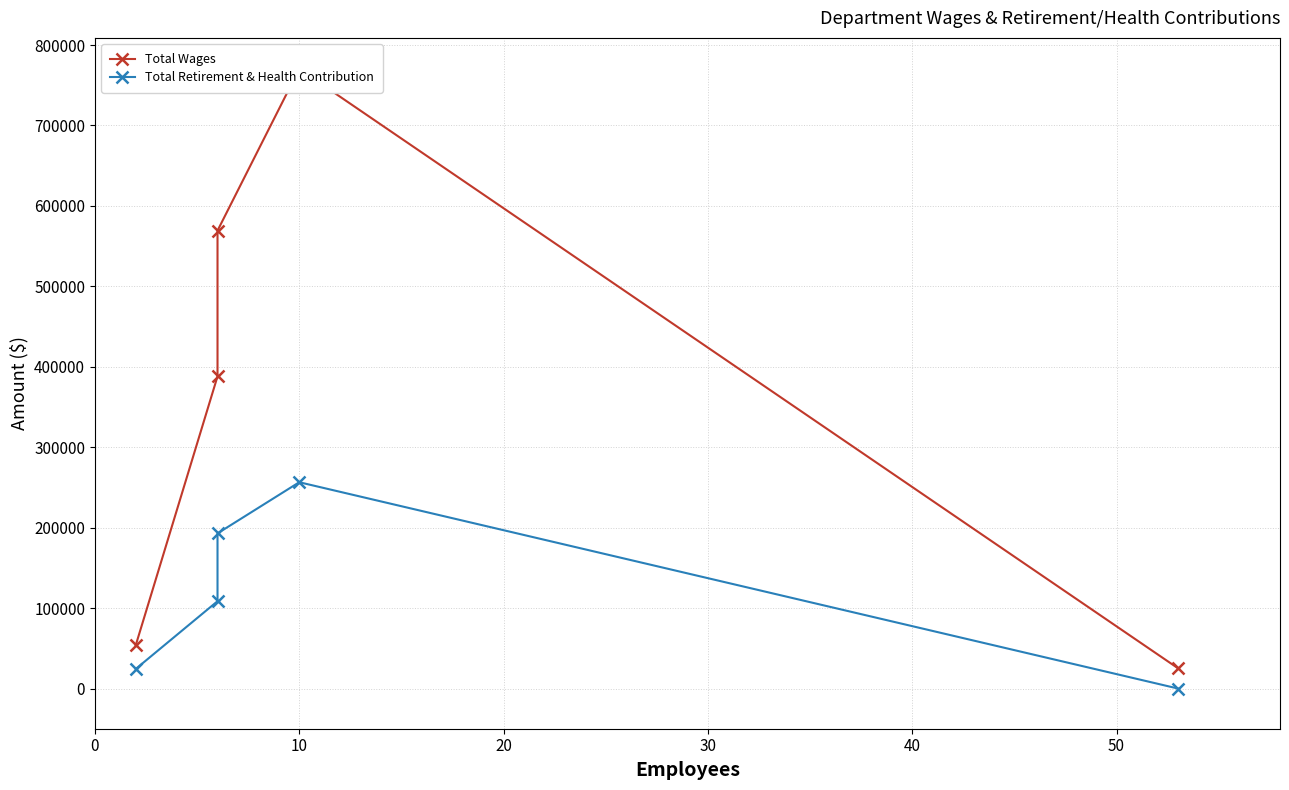

Which series has the largest total across all categories?

Total Wages